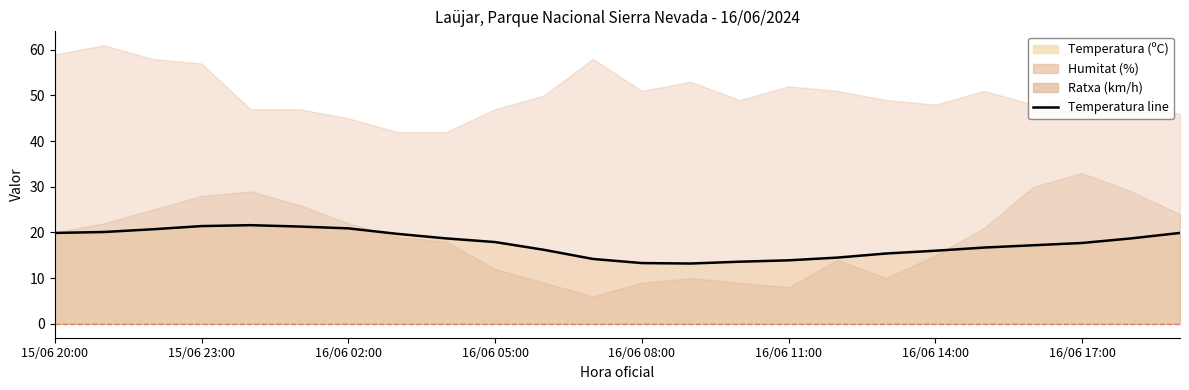

Where does the data first go above 17?

15/06 20:00